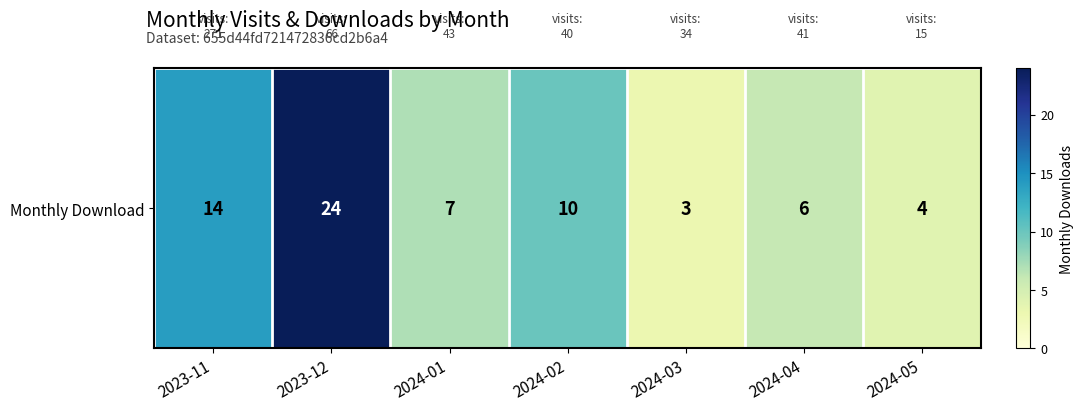

At which label does the data first exceed 7?

2023-11